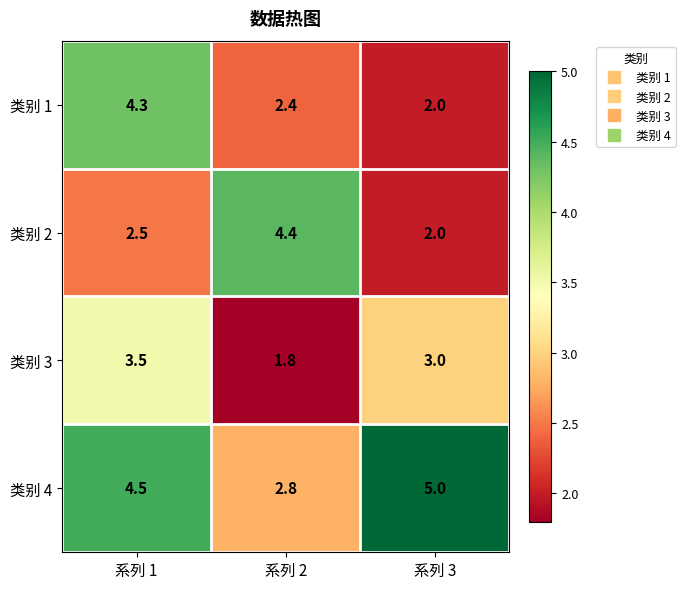

Rank the categories by 类别 4 value from highest to lowest.

系列 3, 系列 1, 系列 2